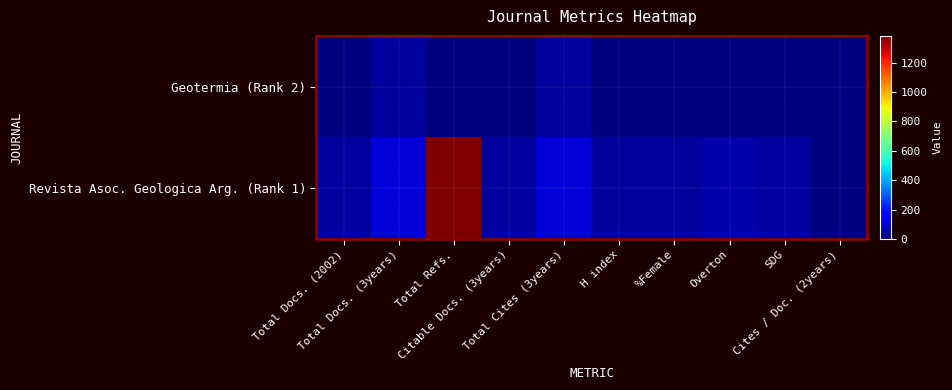

Which series has the largest range (max minus min)?

Revista Asoc. Geologica Arg. (Rank 1)